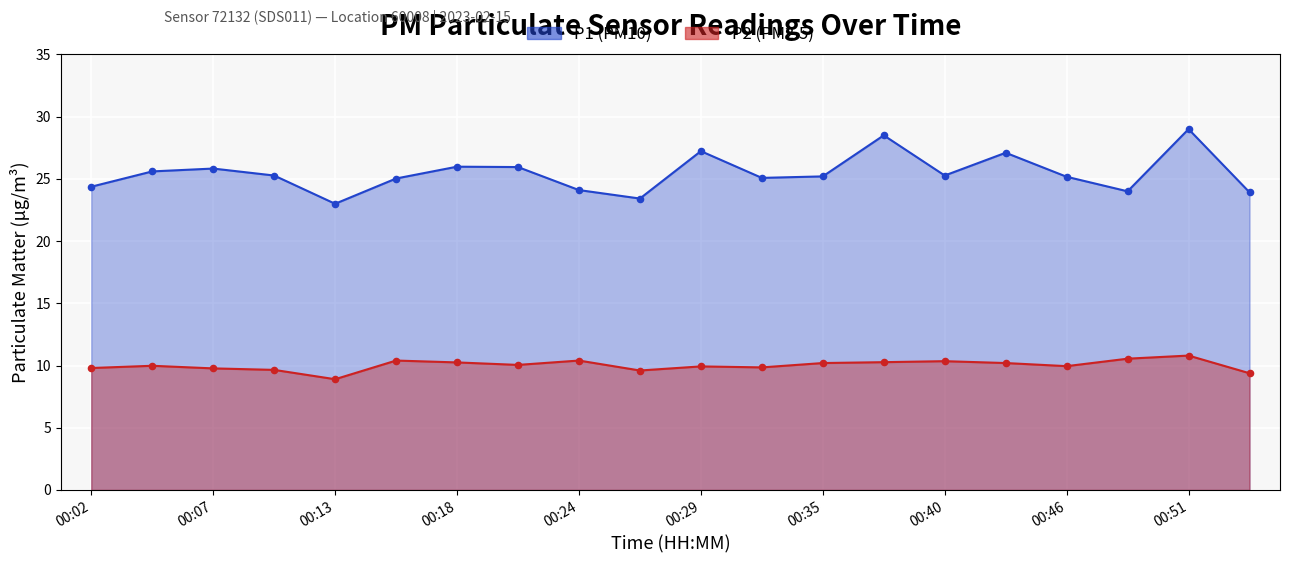

Which series has the widest spread of Y values?

P1